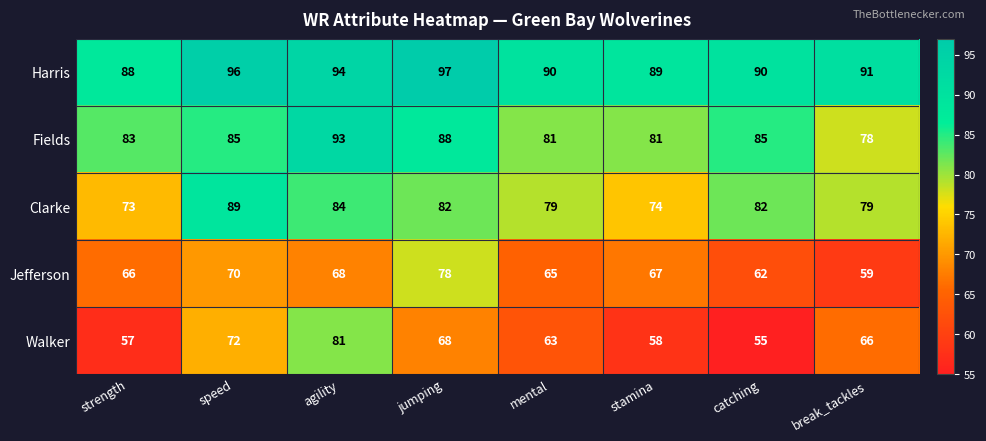

True or false: Clarke has a value of 146 at agility.

False